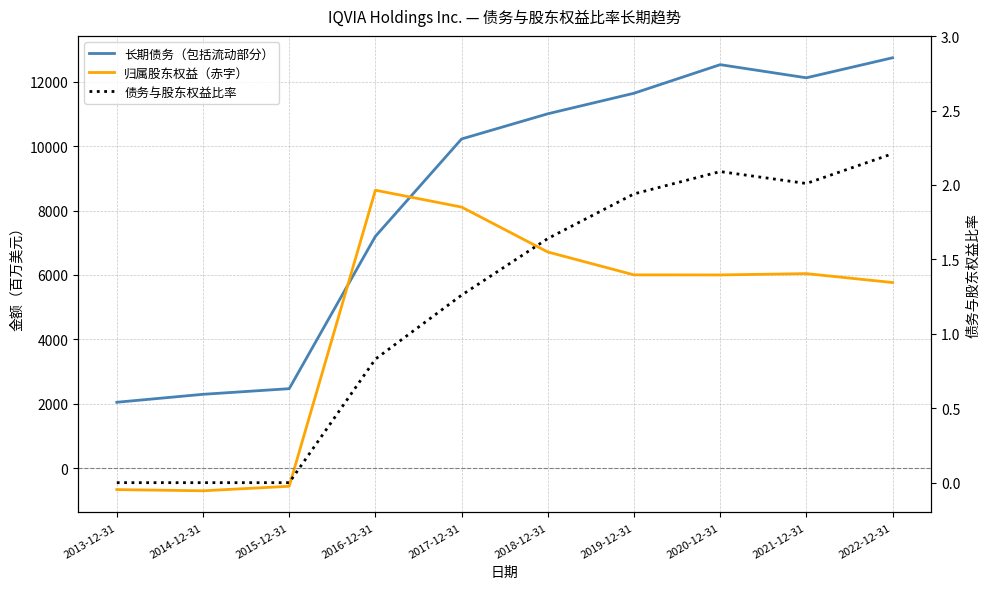

Which category has the lowest value in the 归属股东权益（赤字） series?

2014-12-31